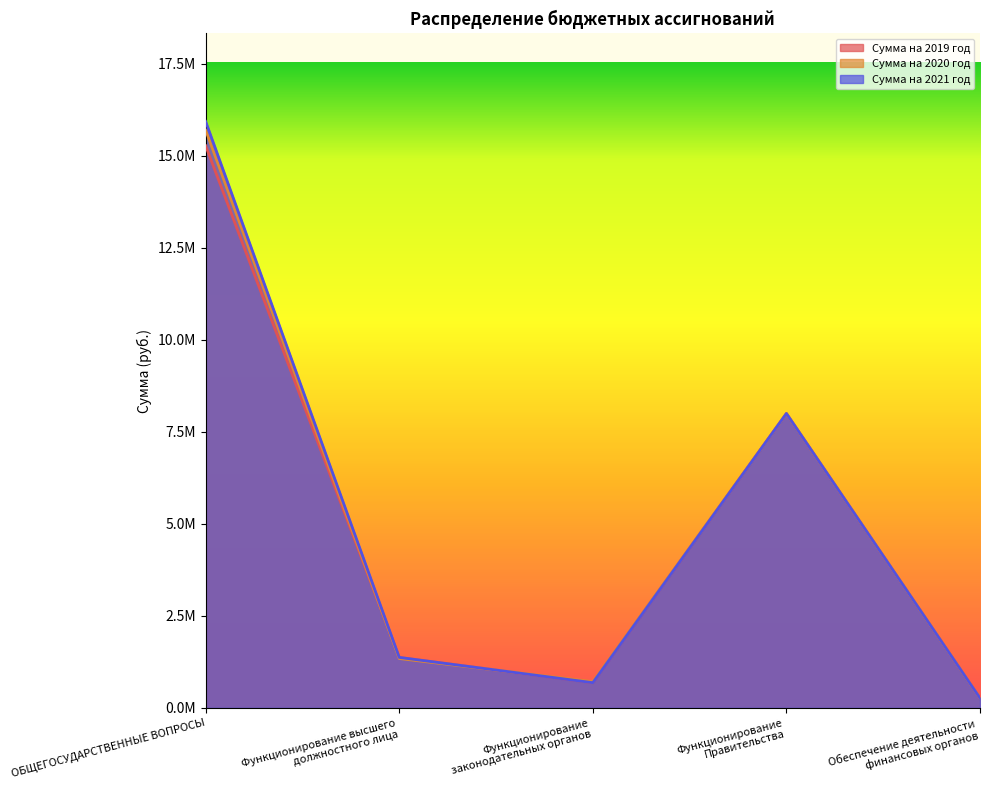

What is the spread (max minus min) of values at Функционирование
законодательных органов?

30000.0